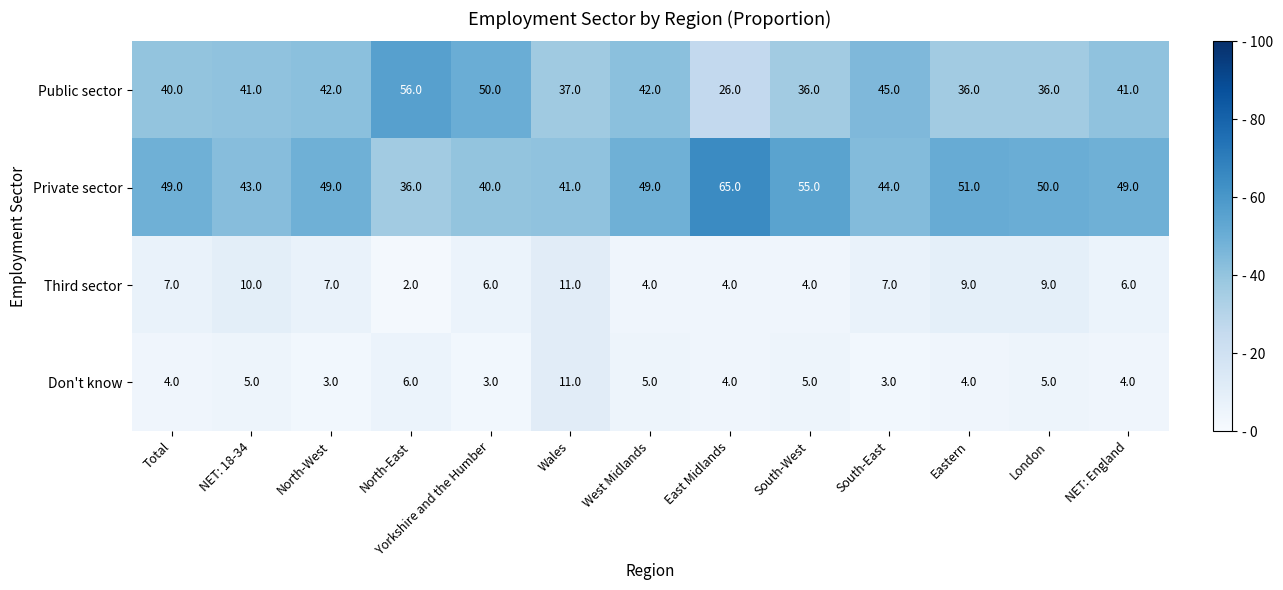

Where is Private sector nearest to the value 50?

London